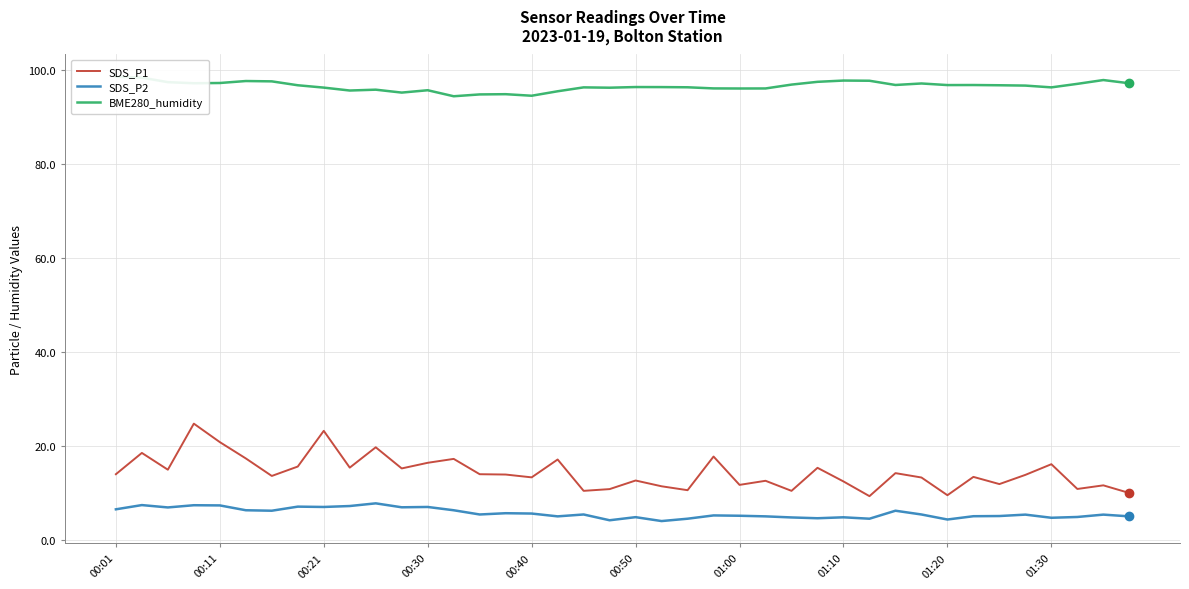

Is it true that SDS_P1 equals 11.9 at 34?

True